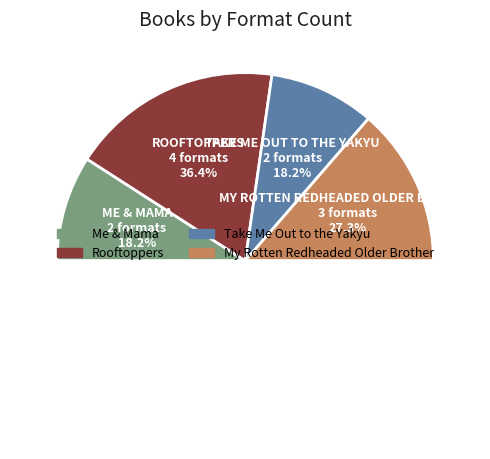

Which has a higher value, Take Me Out to the Yakyu or Rooftoppers?

Rooftoppers